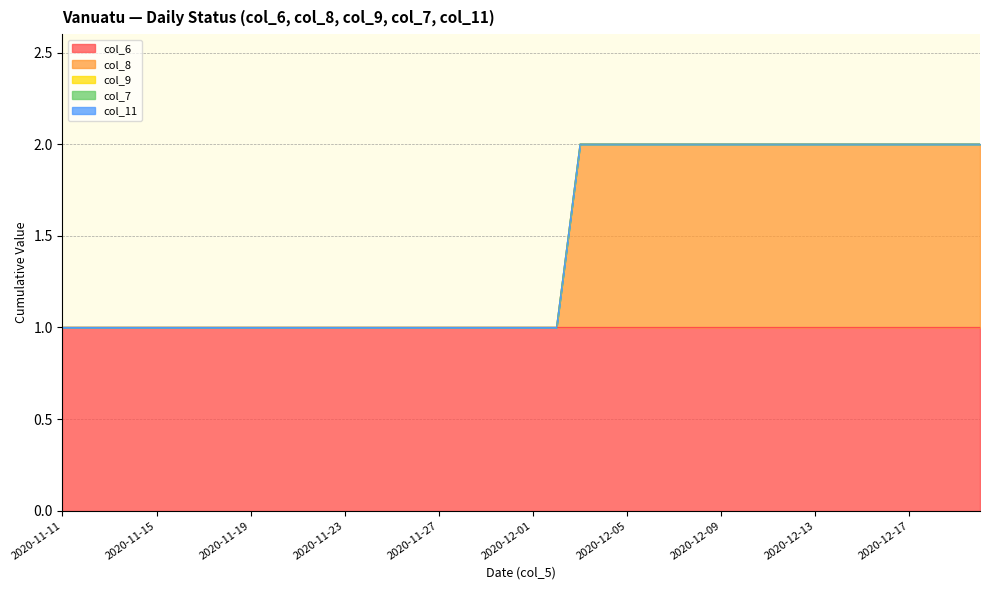

List the series in order of their peak value, lowest first.

col_9, col_7, col_11, col_6, col_8